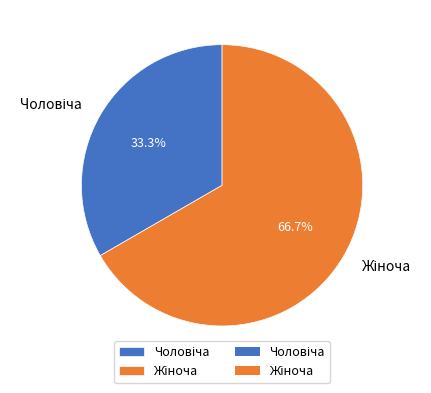

Is there any slice that represents more than half of the pie?

Yes